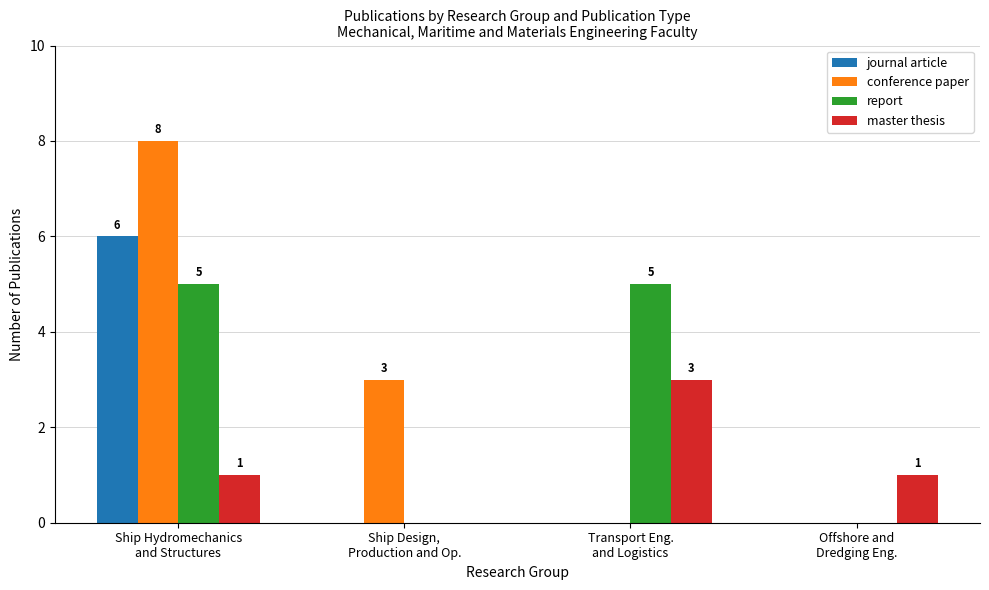

Which series has the largest range (max minus min)?

conference paper